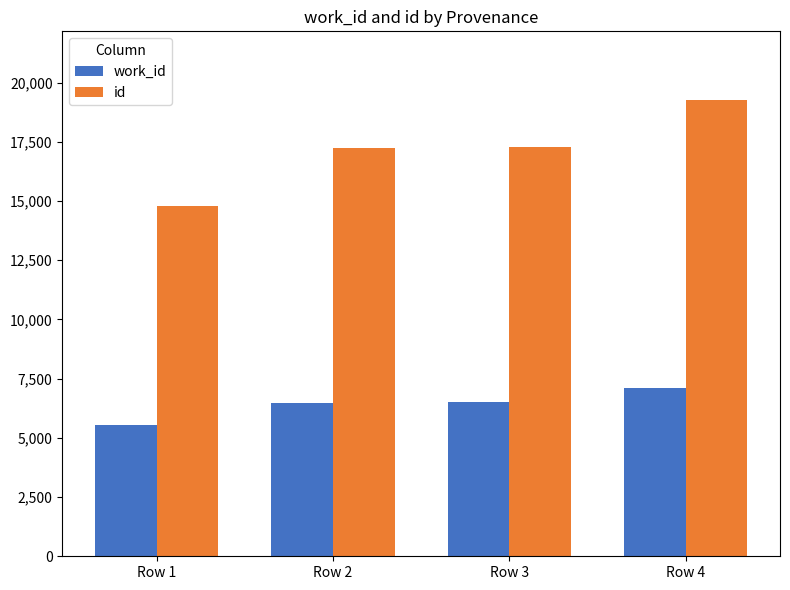

List the series in order of their peak value, lowest first.

work_id, id